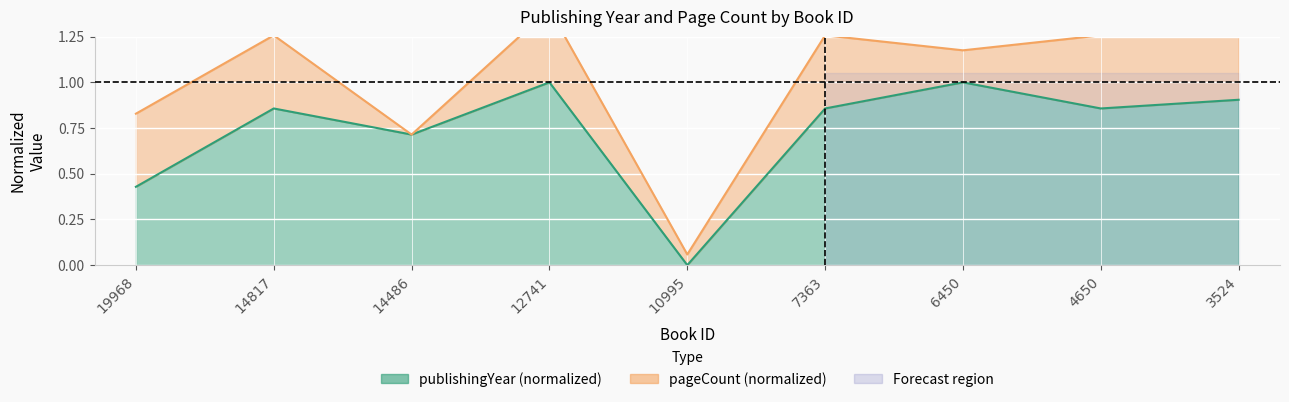

Which category has the highest value across all series?

12741